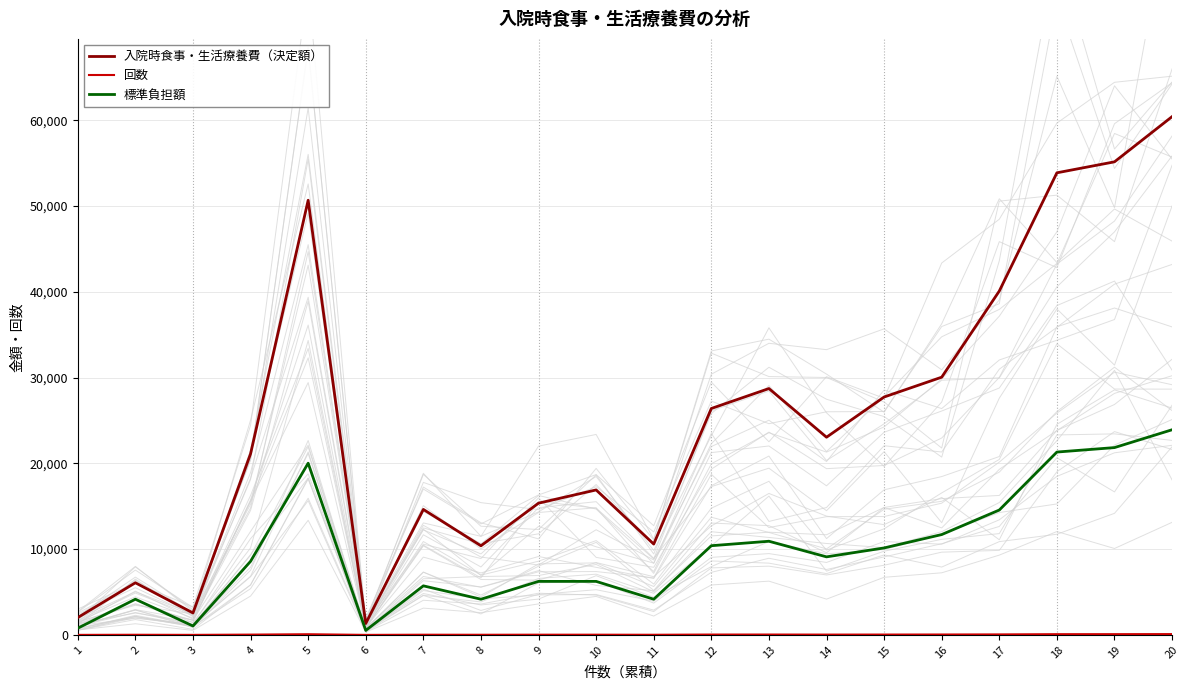

True or false: 標準負担額 and 入院時食事・生活療養費（決定額） intersect in this chart.

False